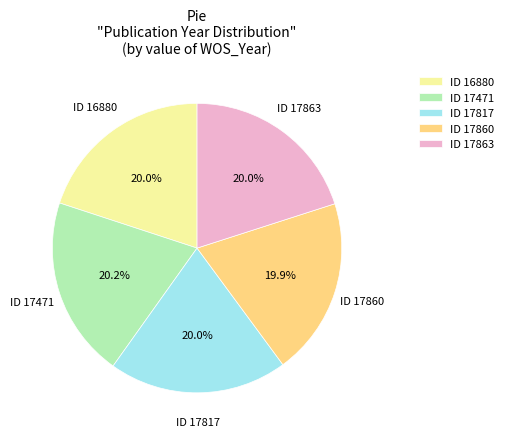

Does any single category account for the majority?

No